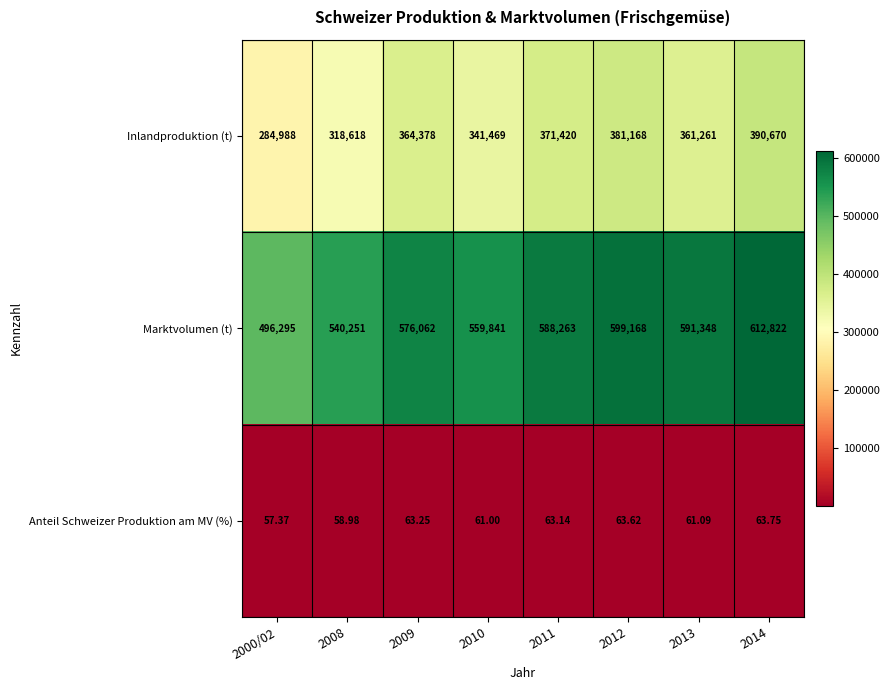

List the series in order of their overall mean, highest first.

Marktvolumen (t), Inlandproduktion (t), Anteil Schweizer Produktion am MV (%)